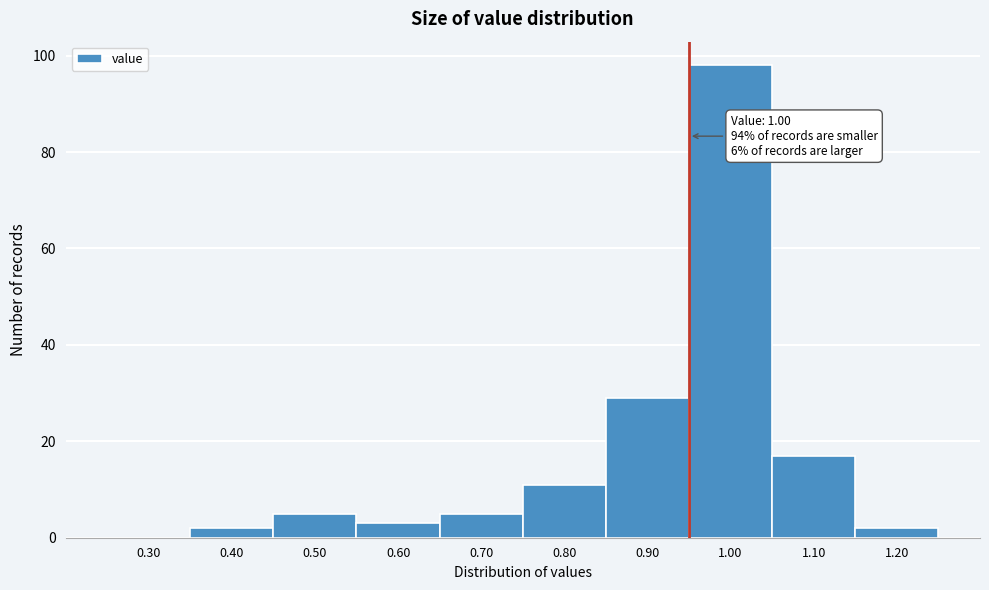

Reading right to left, extract all data points from this chart.

1.20=2	1.10=17	1.00=98	0.90=29	0.80=11	0.70=5	0.60=3	0.50=5	0.40=2	0.30=0